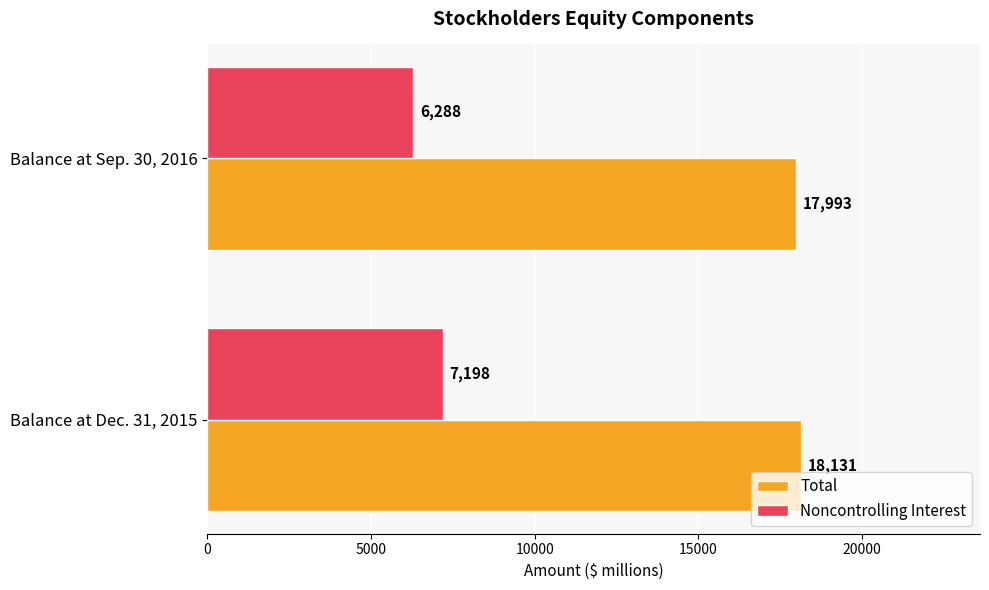

What is the sum of the Total values at Balance at Sep. 30, 2016 and Balance at Dec. 31, 2015?

36124